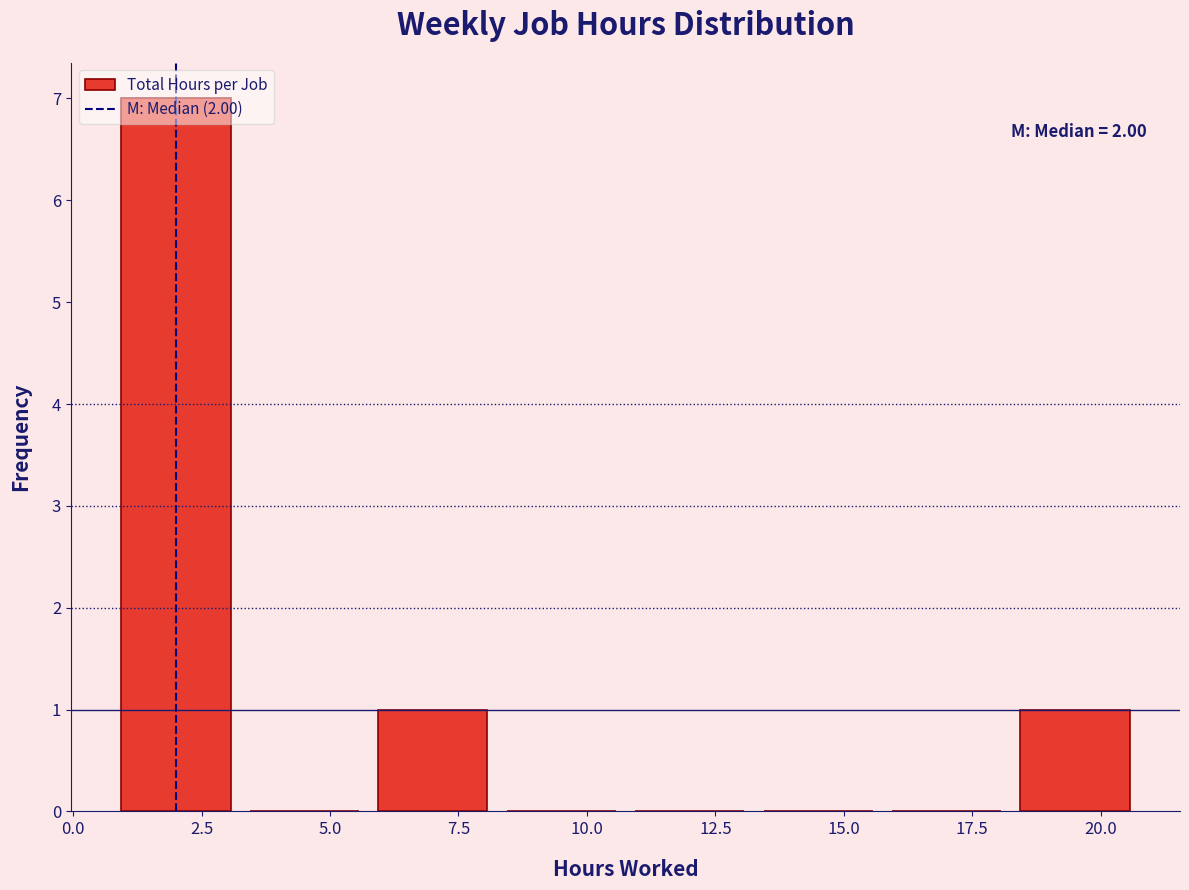

Which range on the x-axis has the tallest bar?

0.75 to 3.25